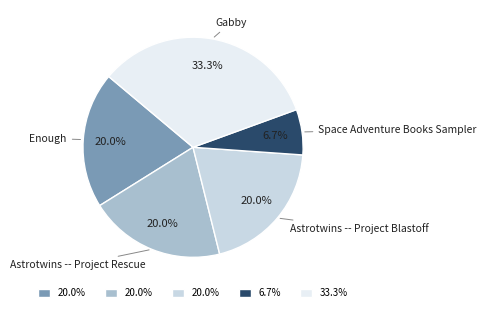

How much of the chart is everything except Gabby?

66.7%